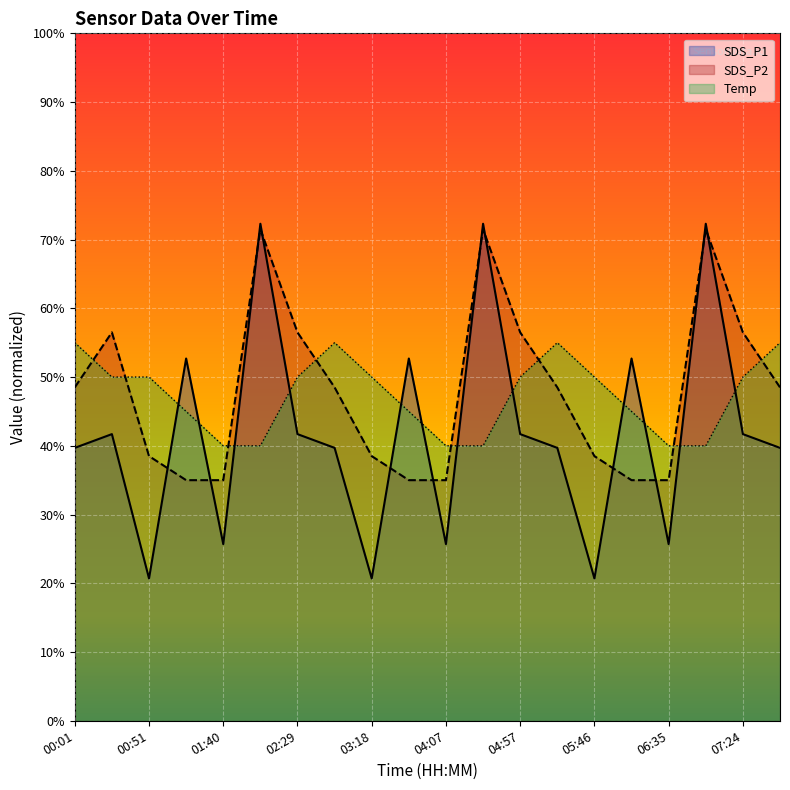

What is the difference between the maximum and minimum values in the Temp series?

15.0